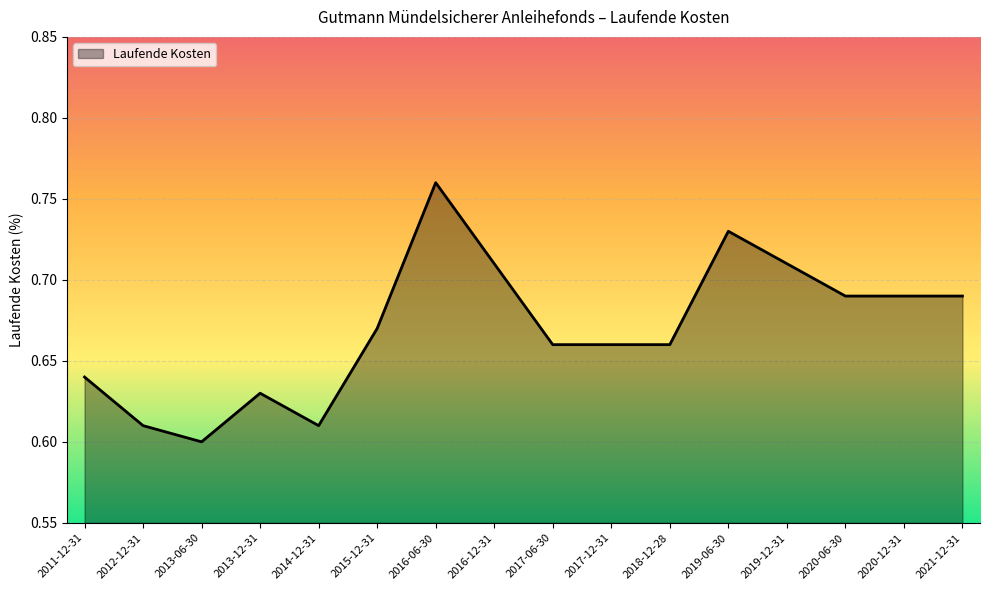

What position from the left is 2012-12-31?

2